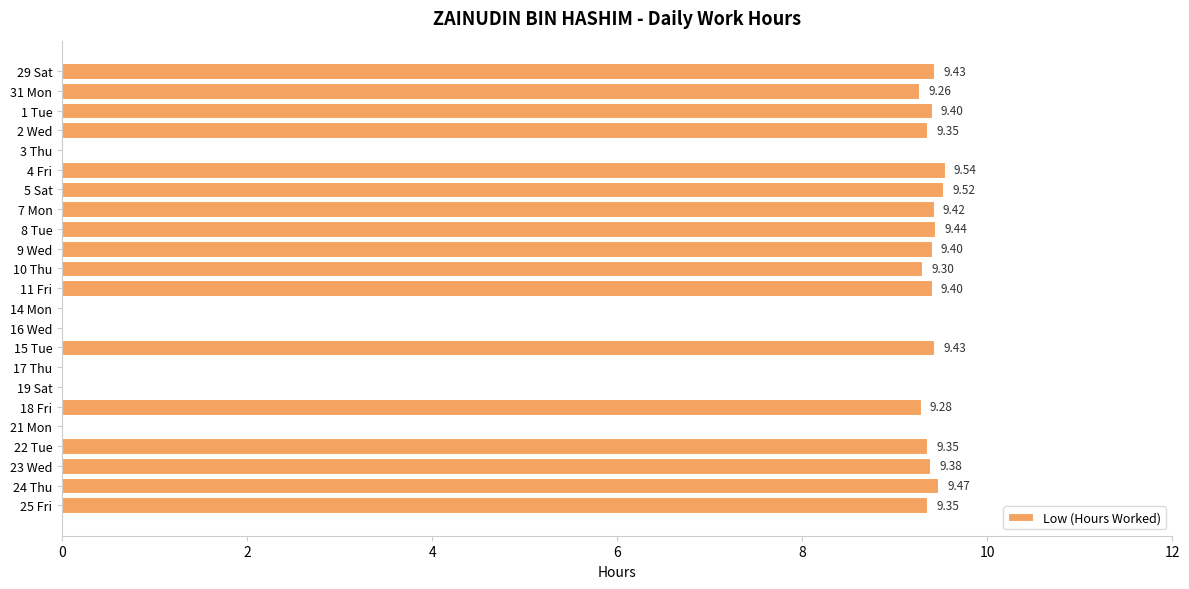

What is the change in value from 1 Tue to 14 Mon?

-9.4